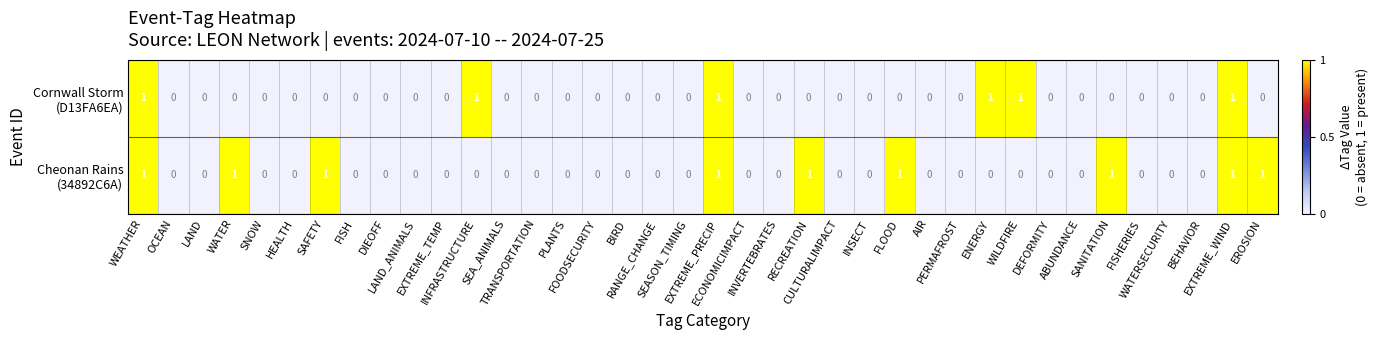

How many categories are shown in the chart?

38